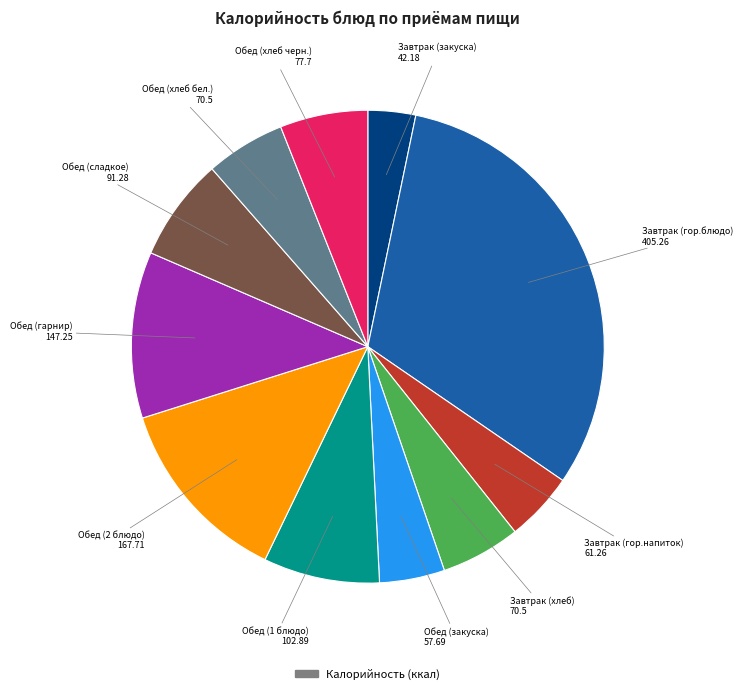

Is there any slice that represents more than half of the pie?

No